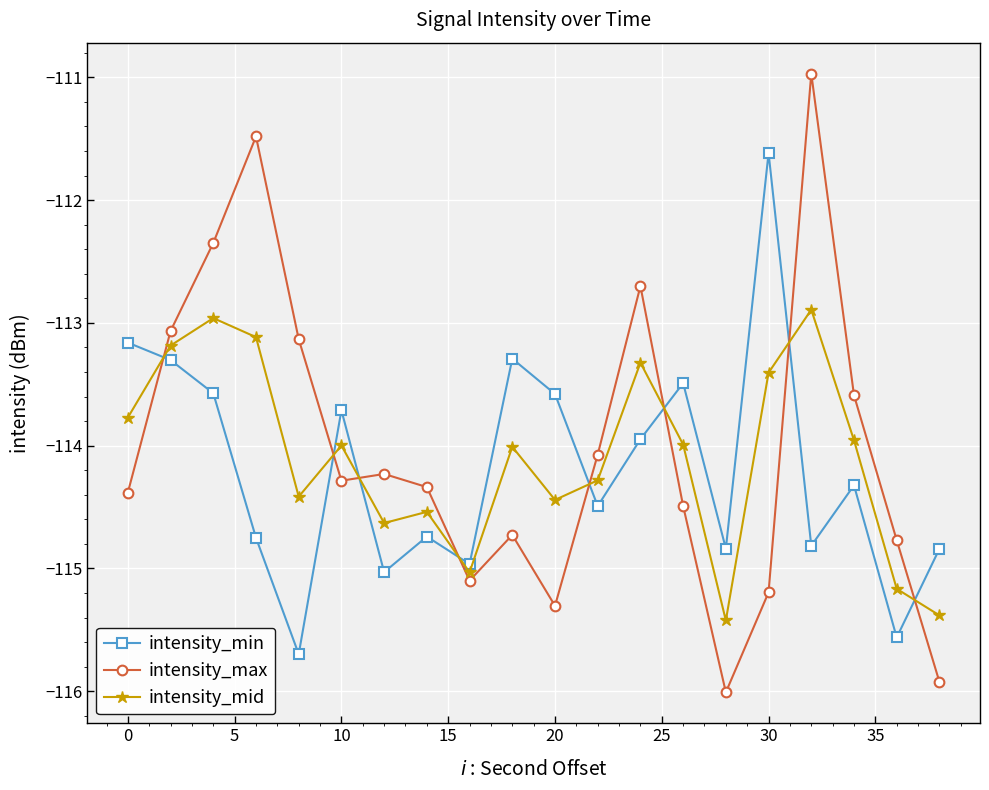

What is the sum of all intensity_max values?

-2280.1